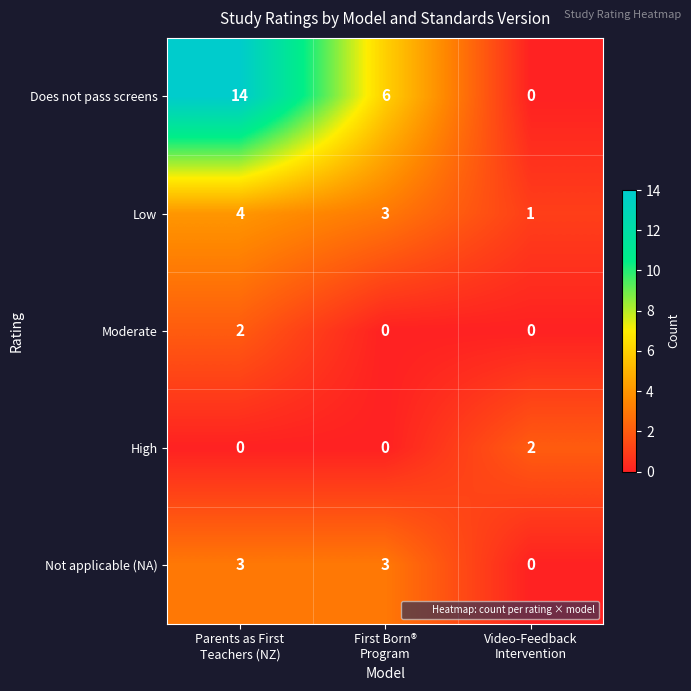

What is the greatest value displayed?

14